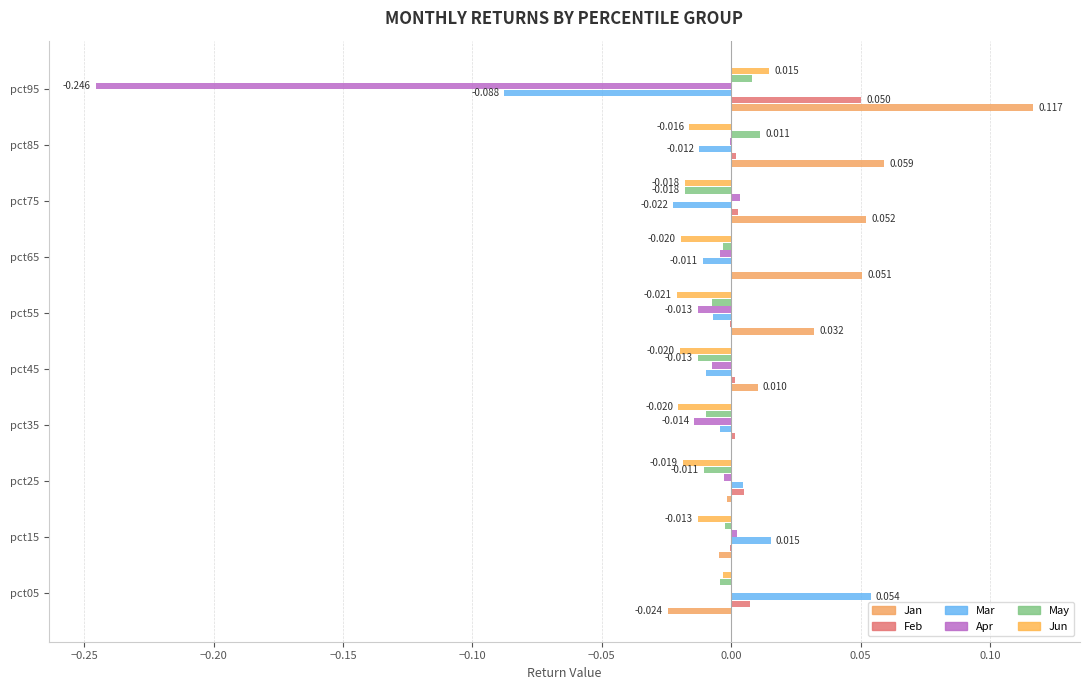

How many distinct data groups are displayed?

6